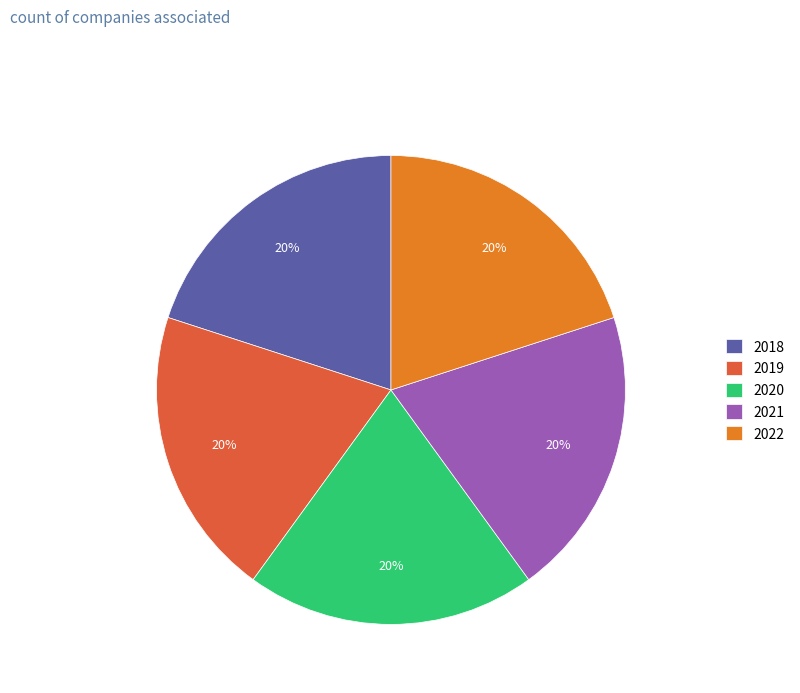

What percentage is the 2018 slice, to the nearest percent?

20%